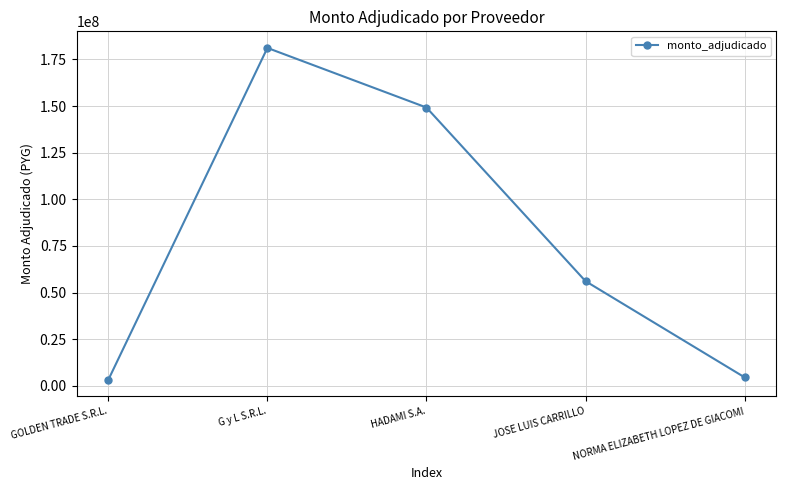

Reading left to right, transcribe all the data shown in this chart.

3265000	181140381	149202988	56140000	4597110